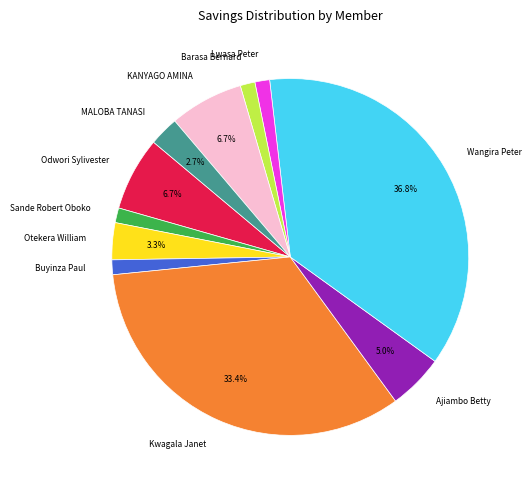

Which has a higher value, Otekera William or Buyinza Paul?

Otekera William